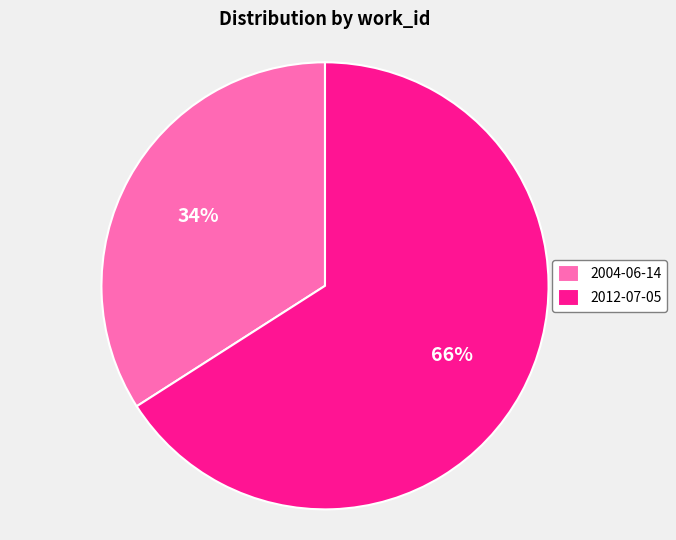

Is the sum of 2012-07-05 and 2004-06-14 greater than half?

Yes